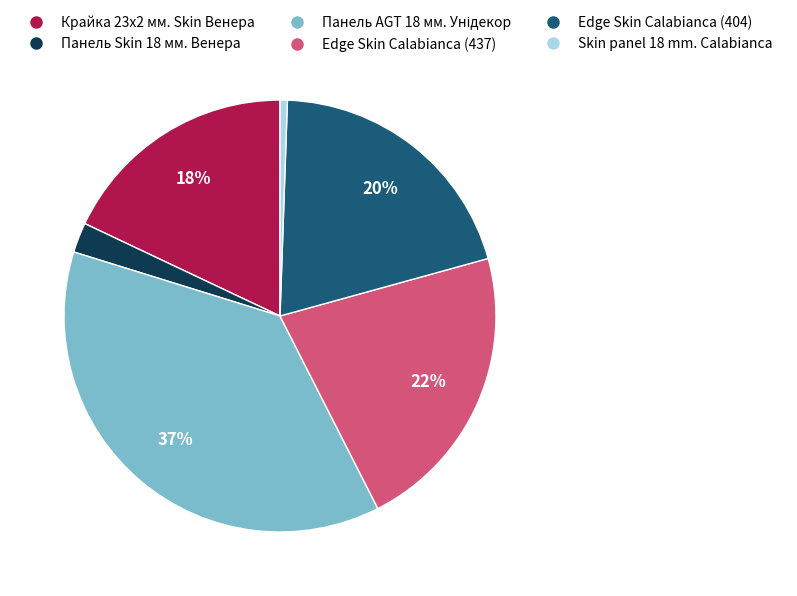

What is the smallest slice in the pie chart?

Skin panel 18 mm. Calabianca